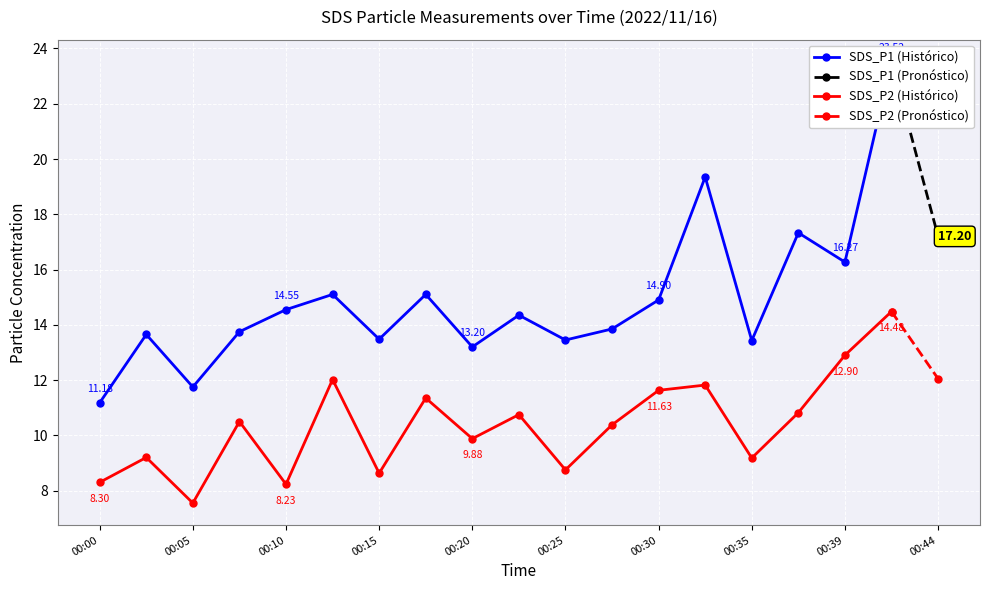

What is the maximum value for SDS_P1?

23.5